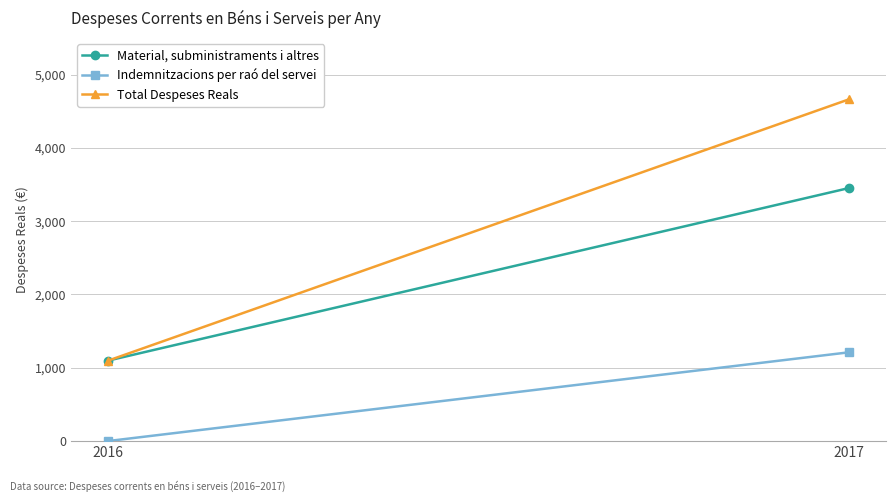

What value does the Total Despeses Reals series have at 2017?

4661.4